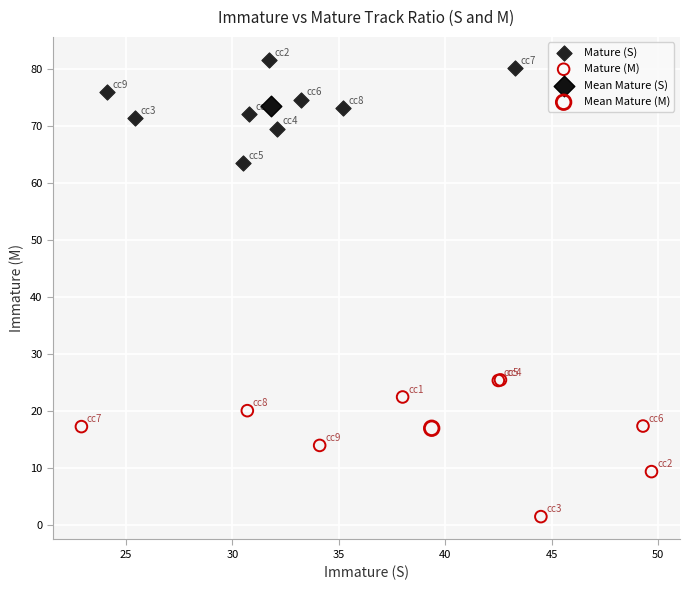

Which series contains the highest Y value?

Mature (S)